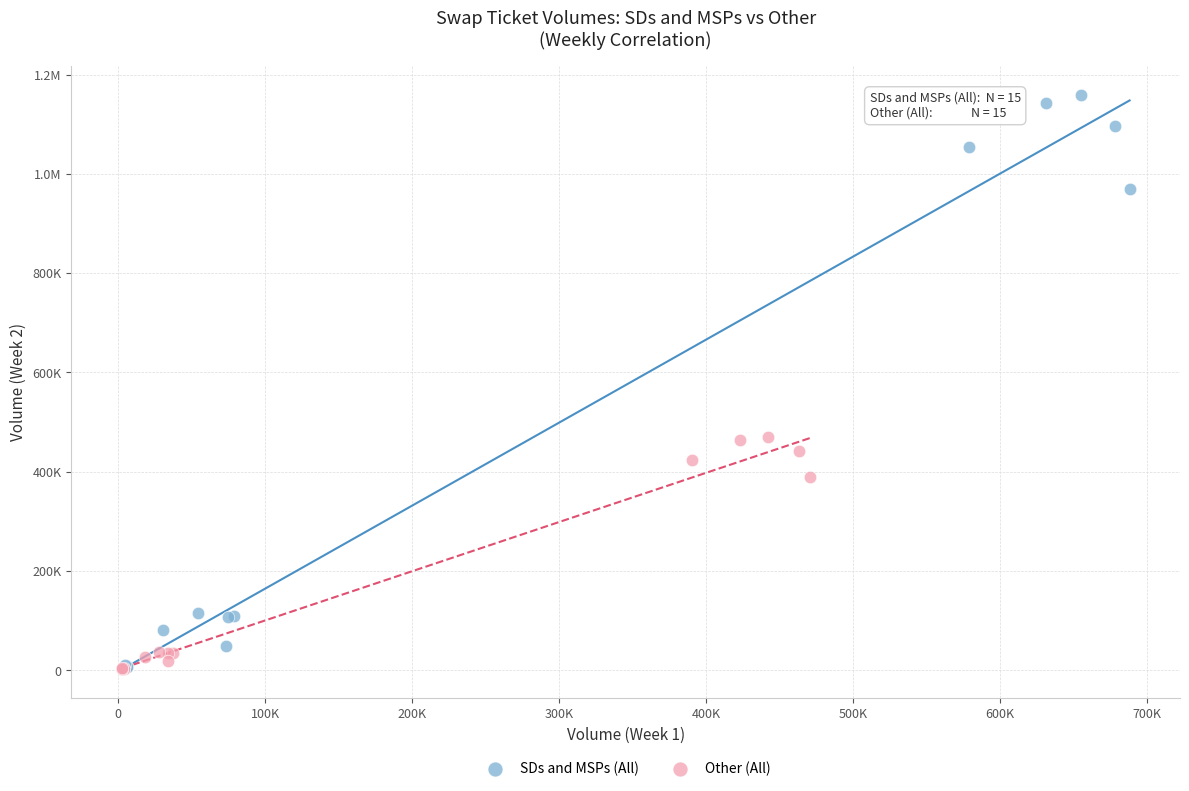

What are all the series names shown in the legend?

SDs and MSPs (All), Other (All)